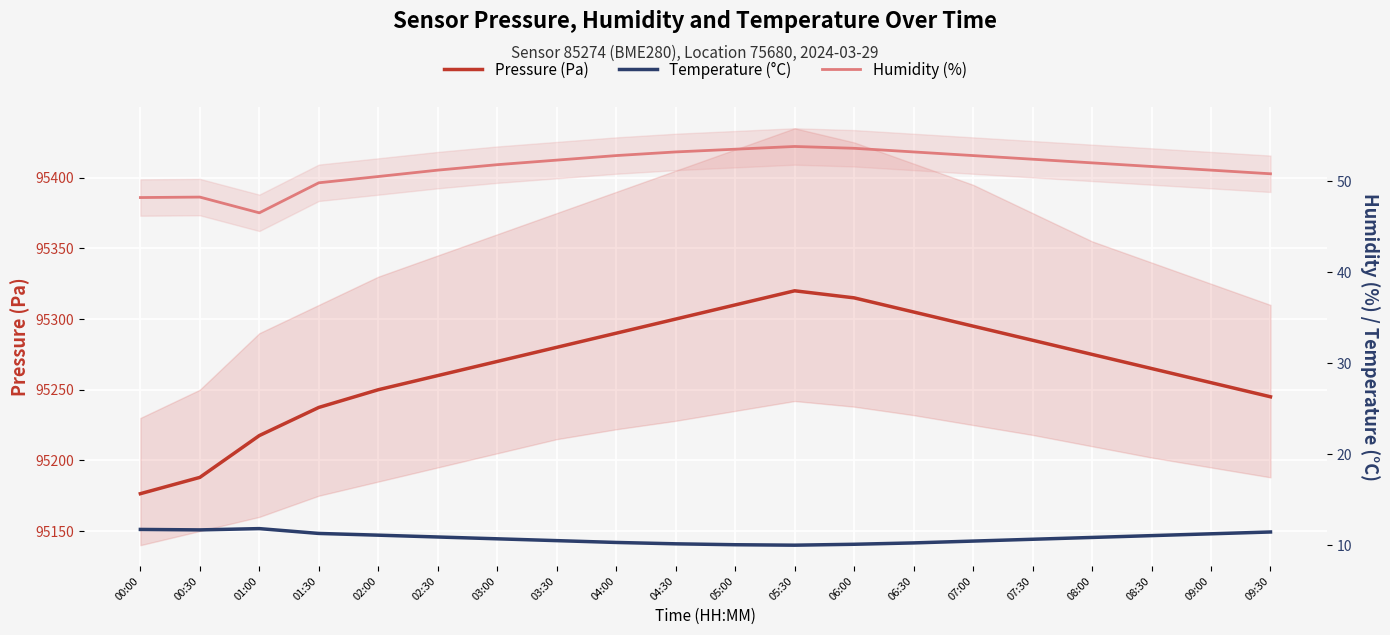

What is the difference between the highest and lowest values at 07:00?

95284.6